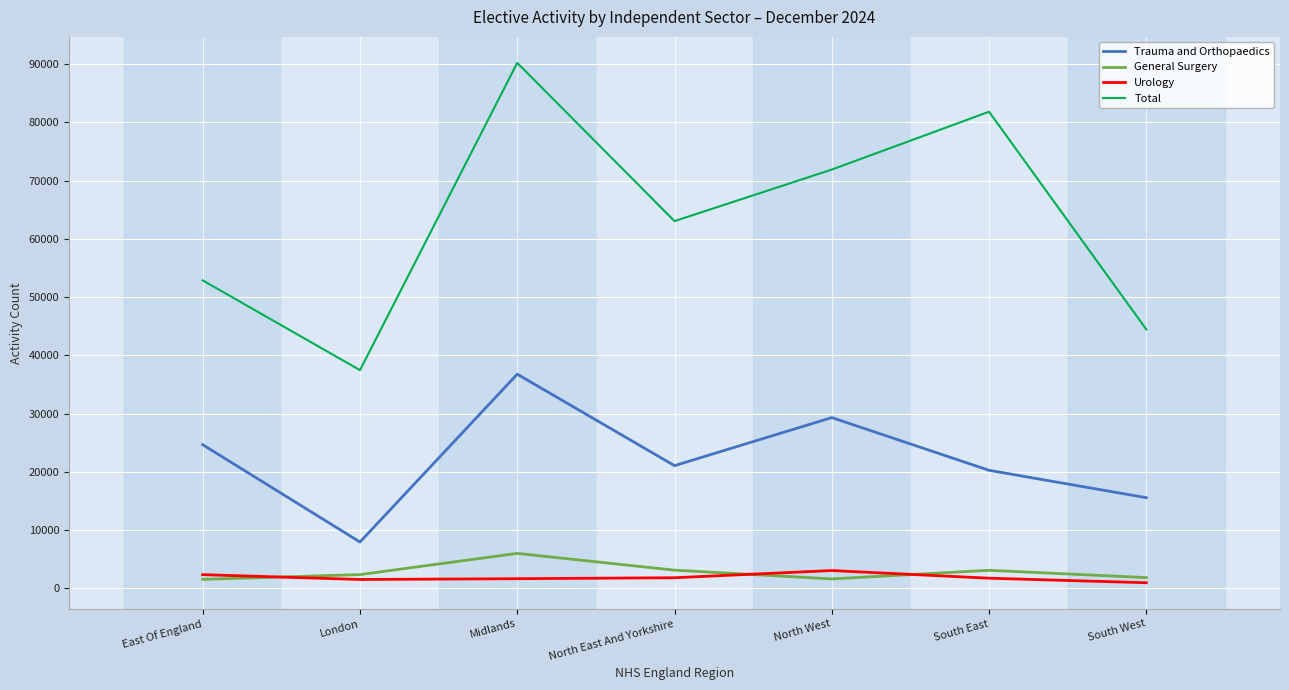

At which label does Trauma and Orthopaedics first exceed 21055?

East Of England